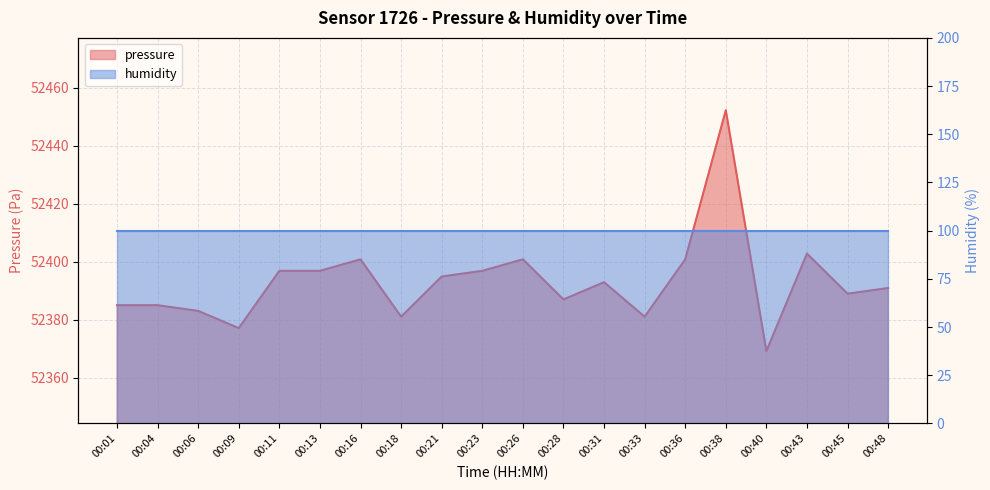

Reading left to right, what are all the values shown in this chart?

00:01=52385.0	00:04=52385.0	00:06=52383.0	00:09=52377.1	00:11=52396.8	00:13=52396.8	00:16=52400.8	00:18=52381.0	00:21=52394.9	00:23=52396.8	00:26=52400.8	00:28=52387.0	00:31=52392.9	00:33=52381.0	00:36=52400.8	00:38=52452.3	00:40=52369.1	00:43=52402.8	00:45=52388.9	00:48=52390.9